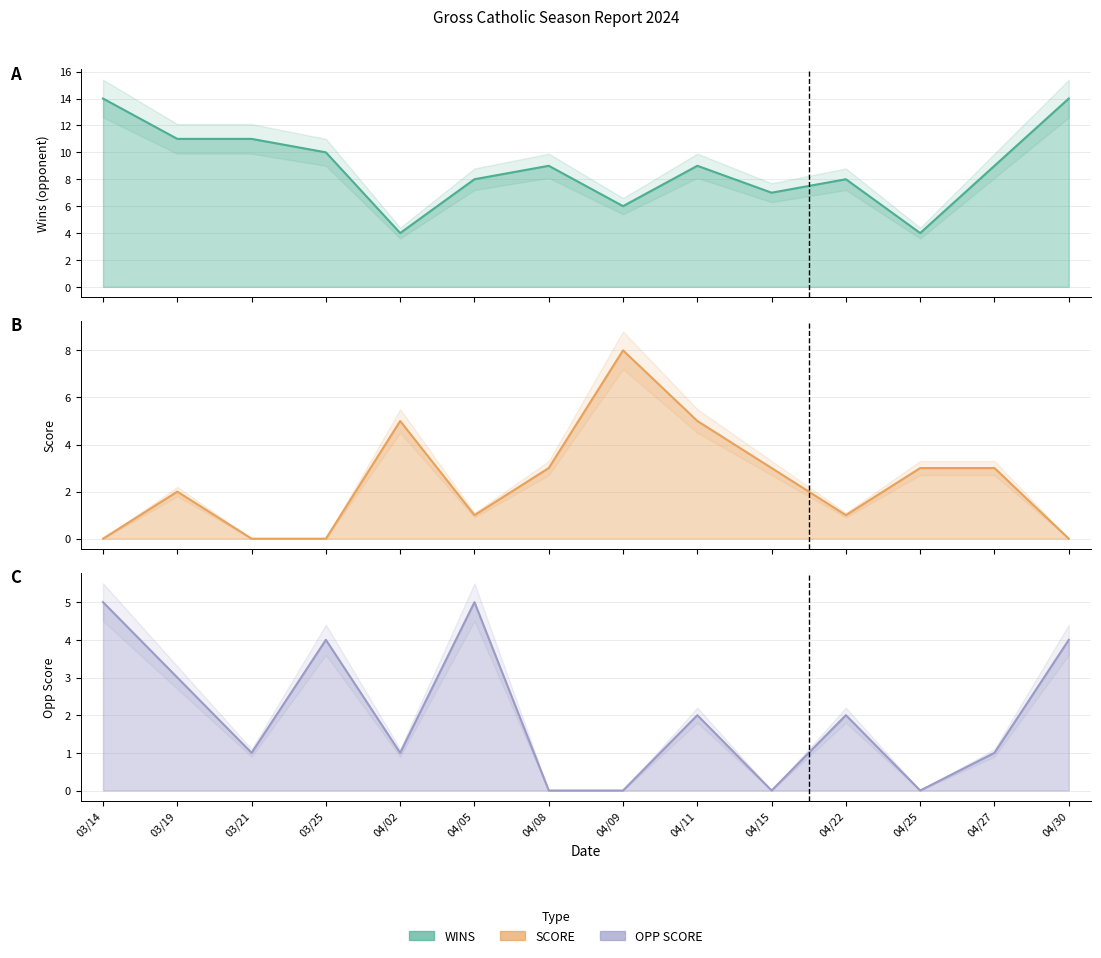

Rank the series at 03/14 from highest to lowest value.

WINS, OPP SCORE, SCORE